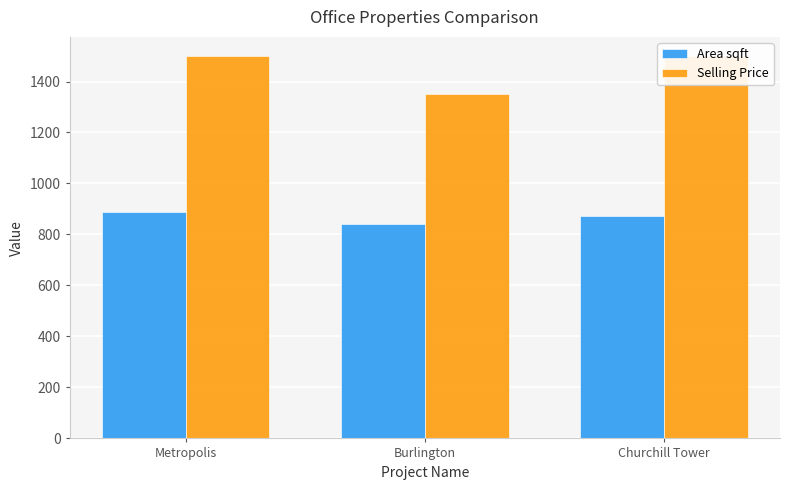

How many series are shown in this chart?

2